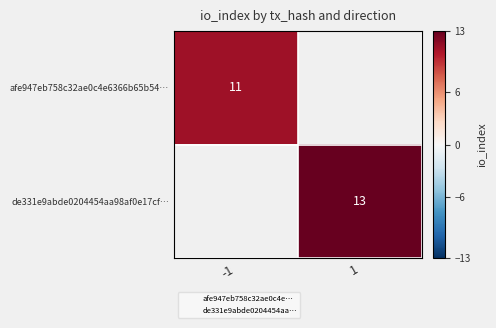

Where is afe947eb758c32ae0c4e6366b65b54… nearest to the value 11?

-1